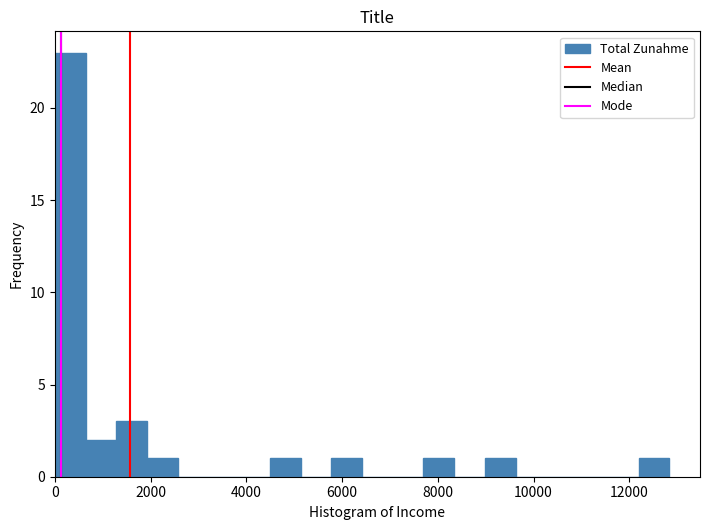

Read against the x-axis, roughly where is the centre of the tallest bar?

400